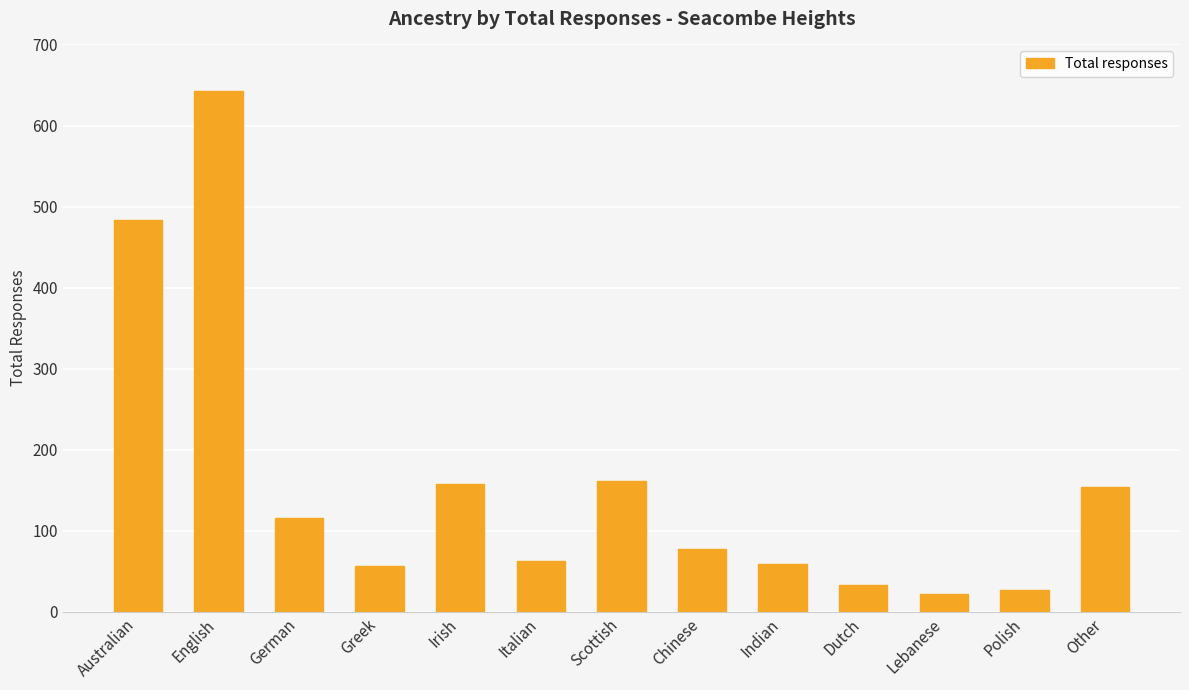

The value at Greek is 56. True or false?

True